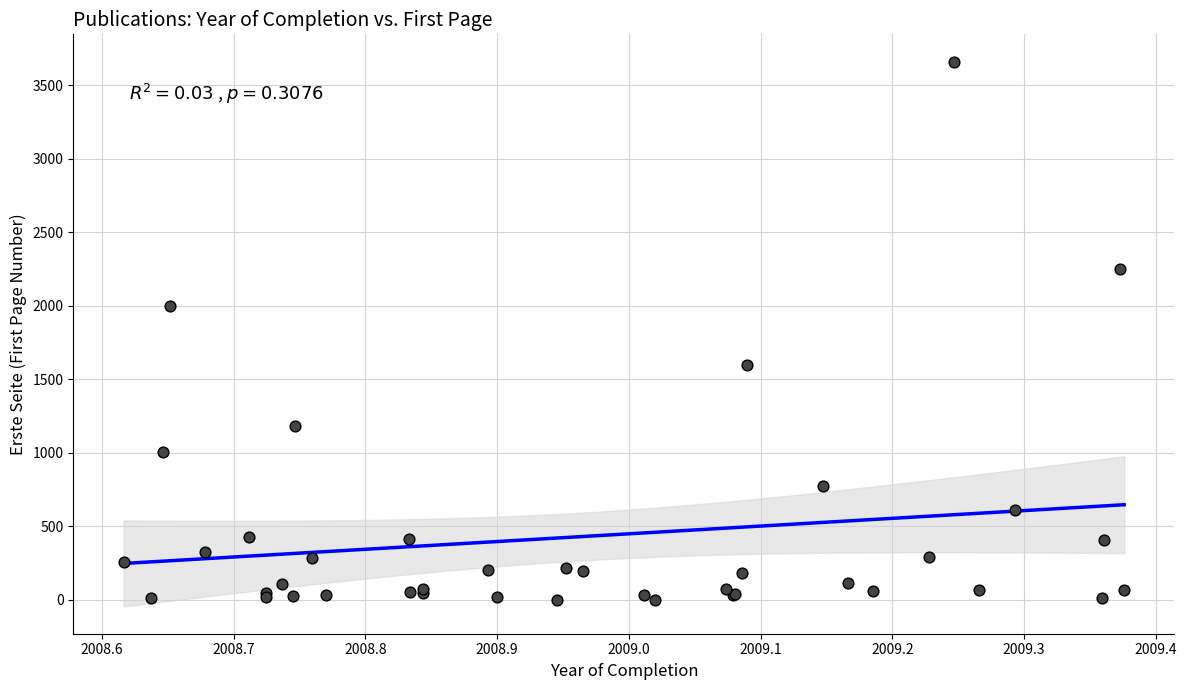

What Y value in the scatter plot is closest to 1831?

2001